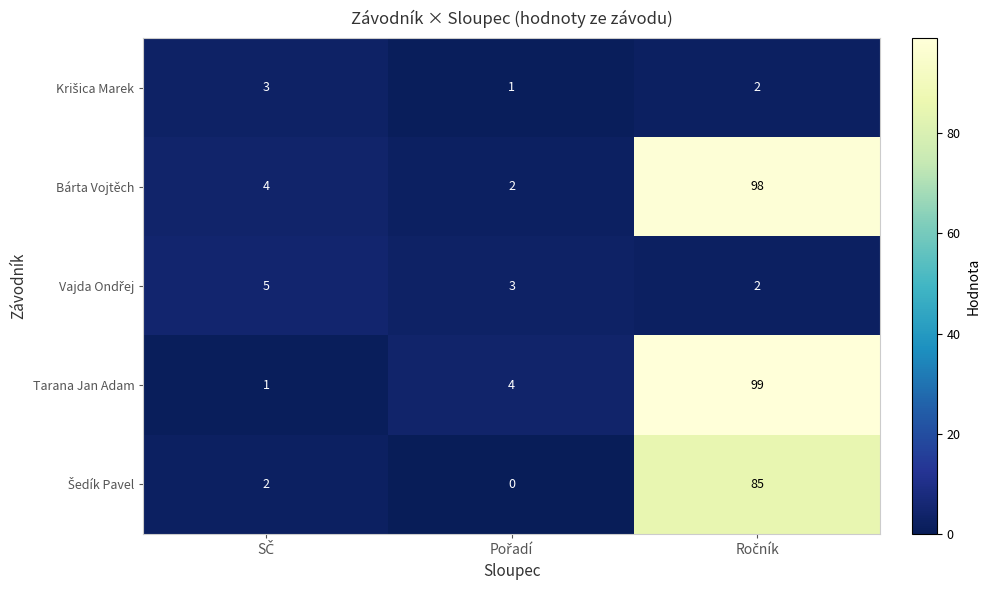

What is the difference between the maximum and minimum values in the Bárta Vojtěch series?

96